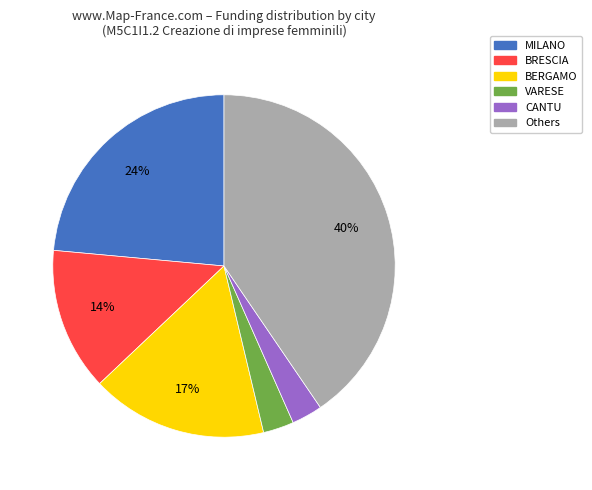

What is the largest slice in the pie chart?

Others